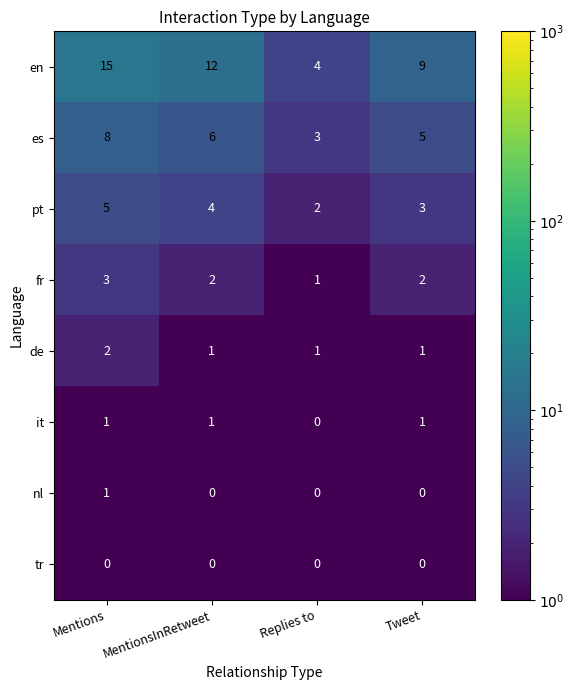

Which series has the largest total across all categories?

en